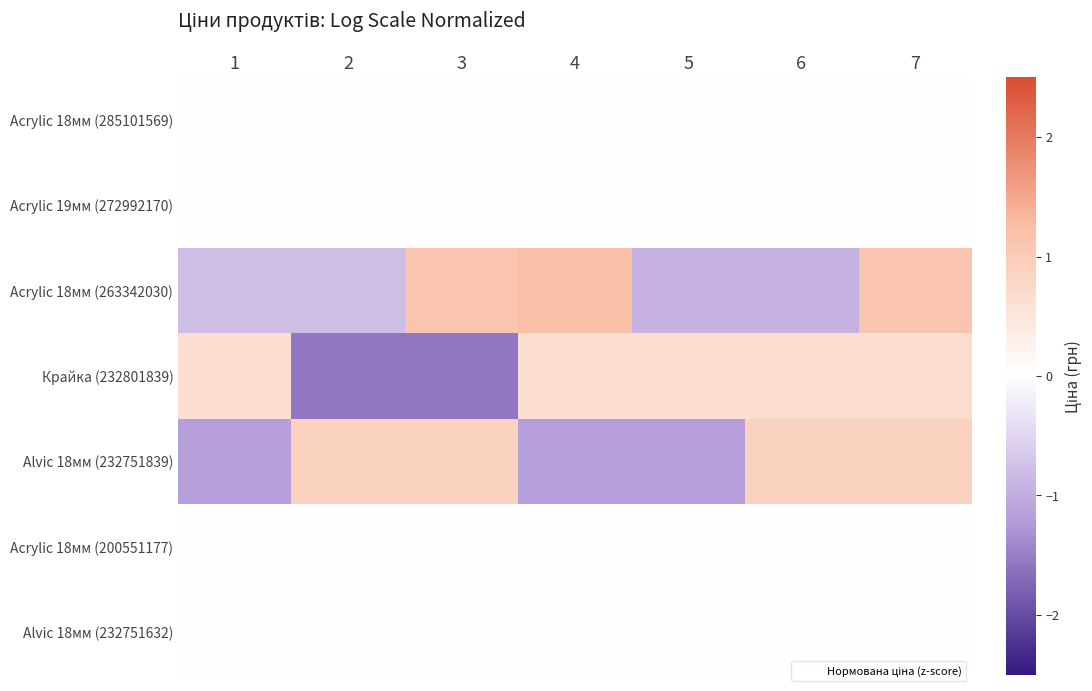

Reading right to left, transcribe all the data shown in this chart.

Acrylic 18мм (285101569): 7=-0.0	6=-0.0	5=-0.0	4=-0.0	3=-0.0	2=-0.0	1=-0.0
Acrylic 19мм (272992170): 7=-0.0	6=-0.0	5=-0.0	4=-0.0	3=-0.0	2=-0.0	1=-0.0
Acrylic 18мм (263342030): 7=1.1	6=-0.9	5=-0.9	4=1.2	3=1.1	2=-0.8	1=-0.8
Крайка (232801839): 7=0.6	6=0.6	5=0.6	4=0.6	3=-1.6	2=-1.6	1=0.6
Alvic 18мм (232751839): 7=0.9	6=0.9	5=-1.2	4=-1.2	3=0.9	2=0.9	1=-1.2
Acrylic 18мм (200551177): 7=0.0	6=0.0	5=0.0	4=0.0	3=0.0	2=0.0	1=0.0
Alvic 18мм (232751632): 7=0.0	6=0.0	5=0.0	4=0.0	3=0.0	2=0.0	1=0.0